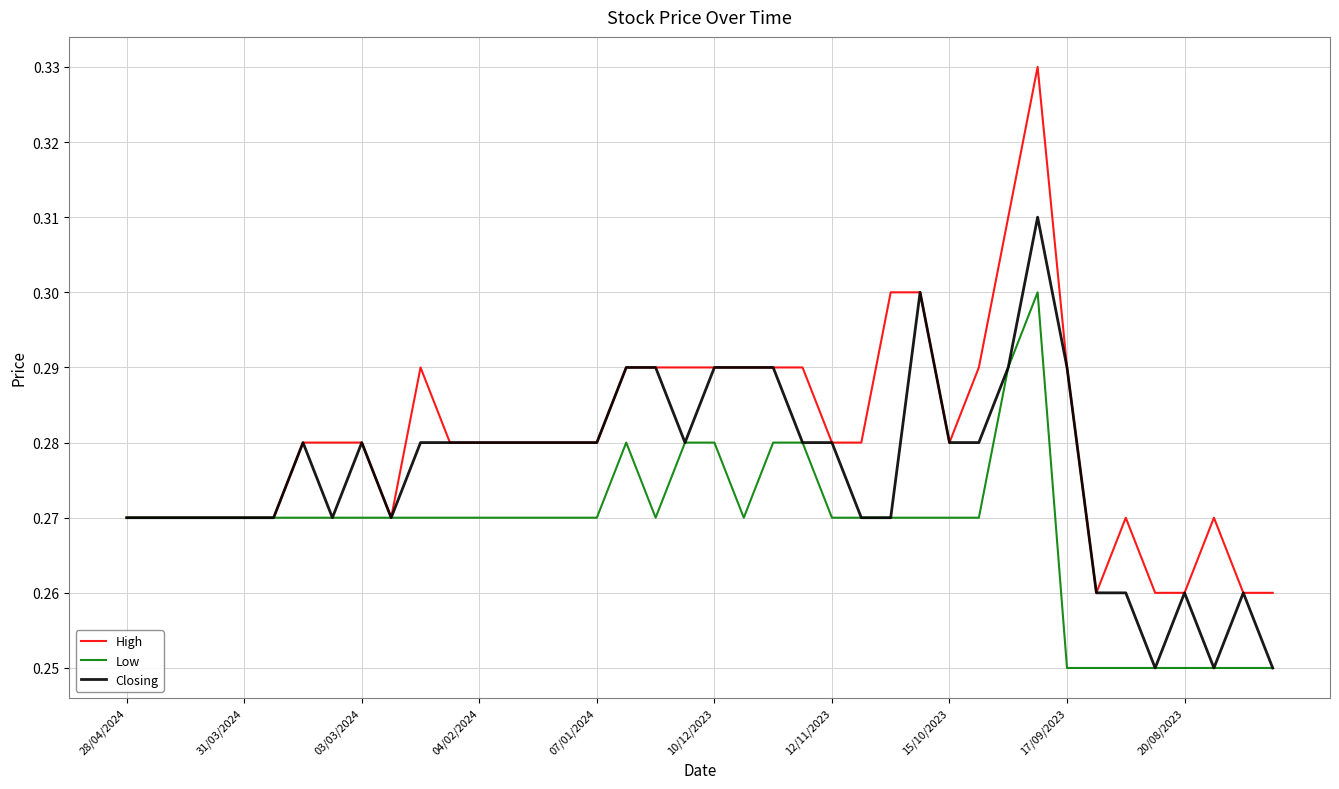

Which series has the largest range (max minus min)?

High